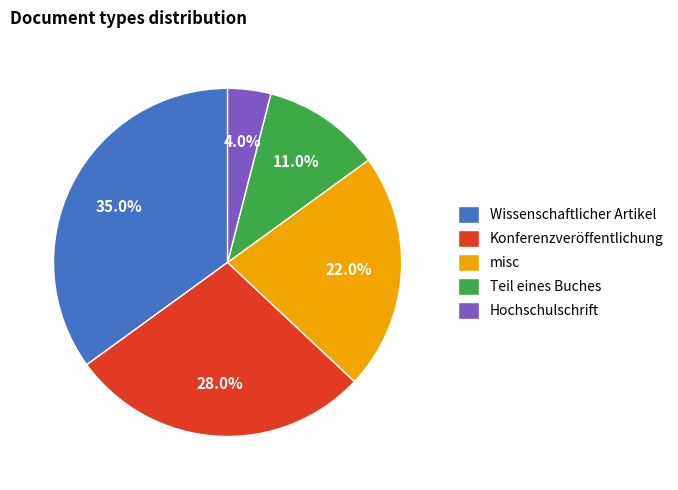

Rank the categories by value from lowest to highest.

Hochschulschrift, Teil eines Buches, misc, Konferenzveröffentlichung, Wissenschaftlicher Artikel